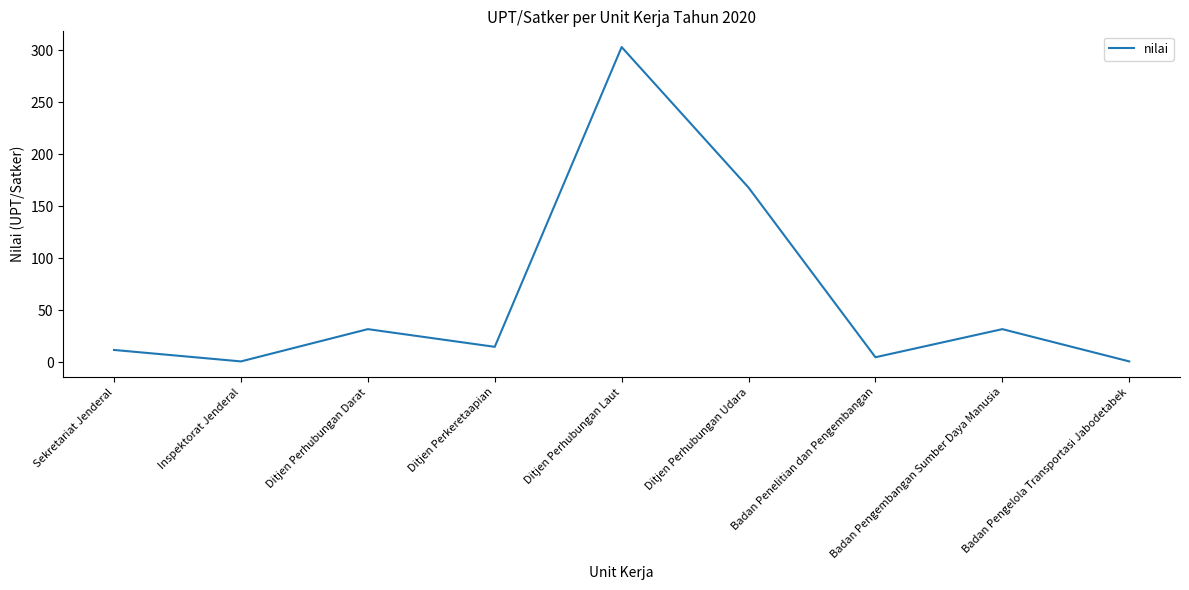

At which category does the data reach its first local valley?

Inspektorat Jenderal